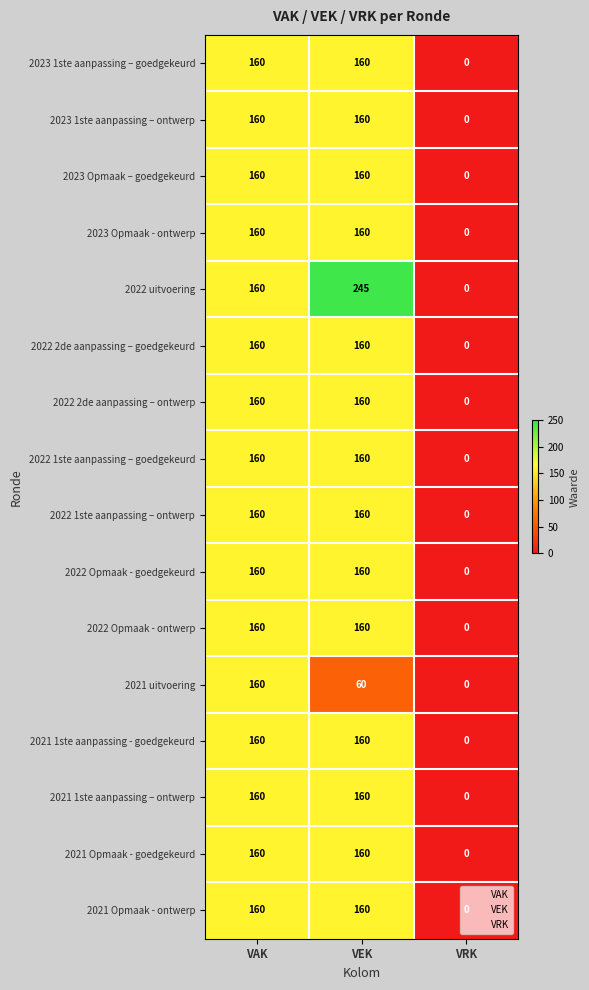

The value of 2022 1ste aanpassing – goedgekeurd at VEK is 160. True or false?

True